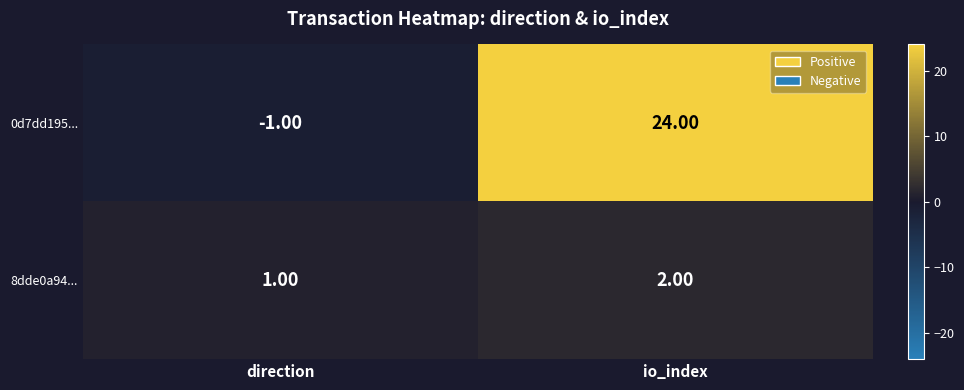

Between direction and io_index, which series saw the biggest shift?

0d7dd195...